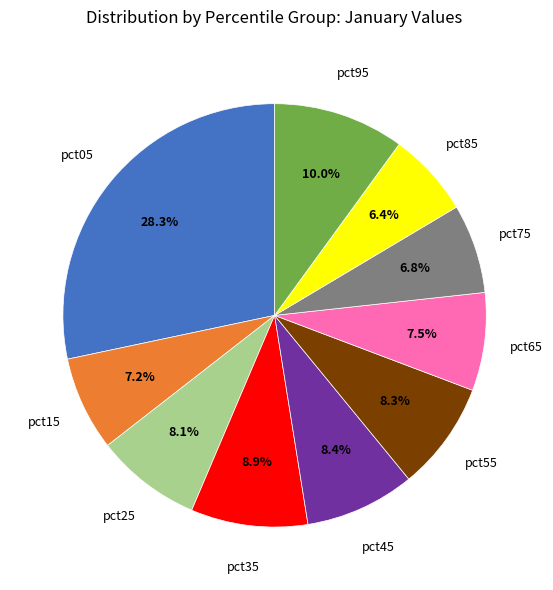

Does any single category account for the majority?

No